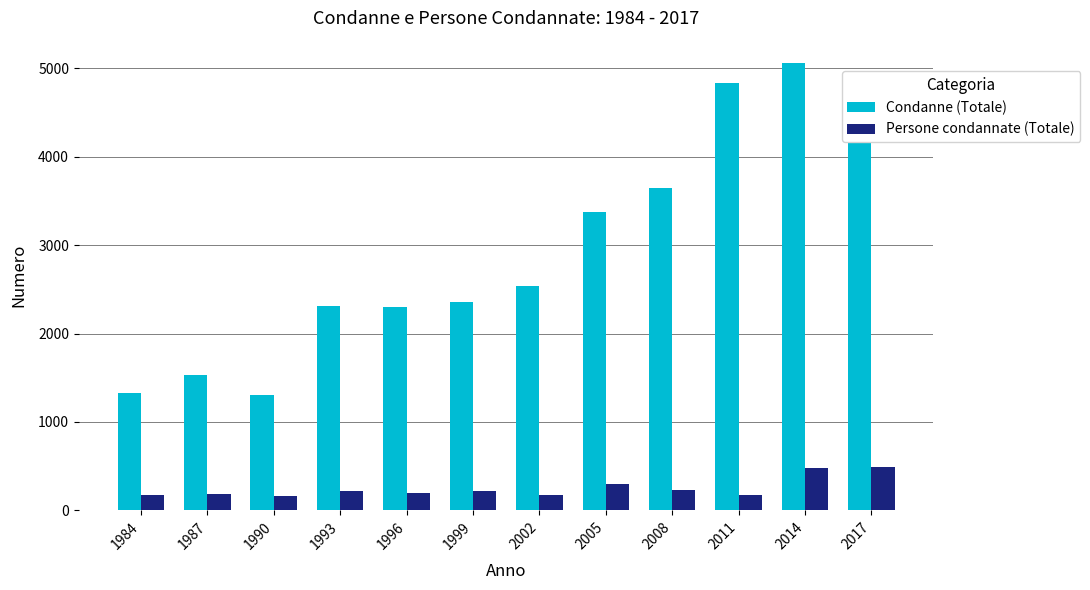

Rank the series by their average value, from lowest to highest.

Persone condannate (Totale), Condanne (Totale)